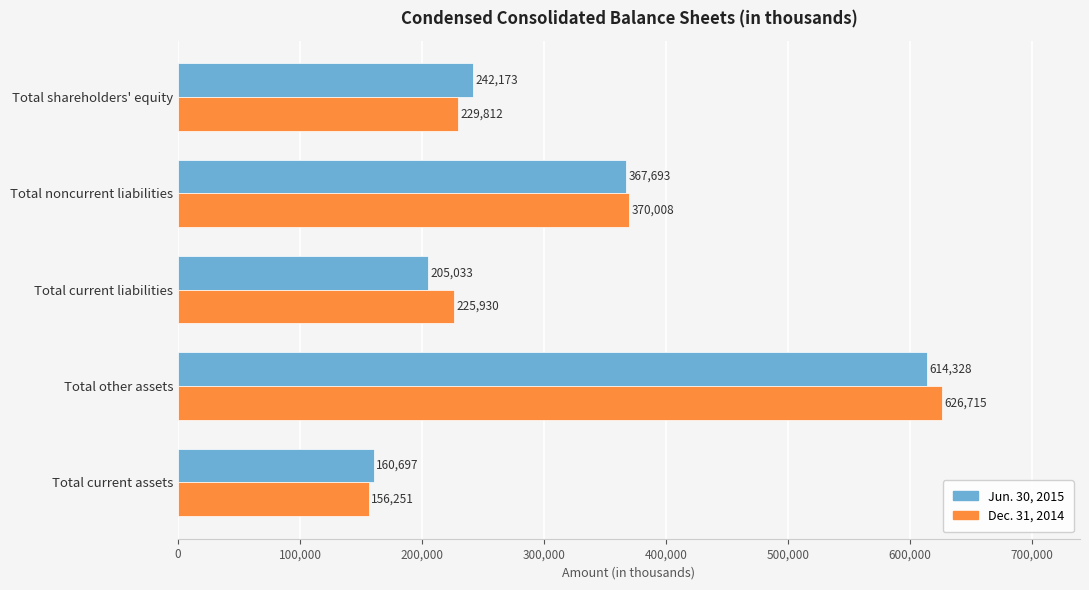

At Total shareholders' equity, list the series in order from largest to smallest.

Jun. 30, 2015, Dec. 31, 2014